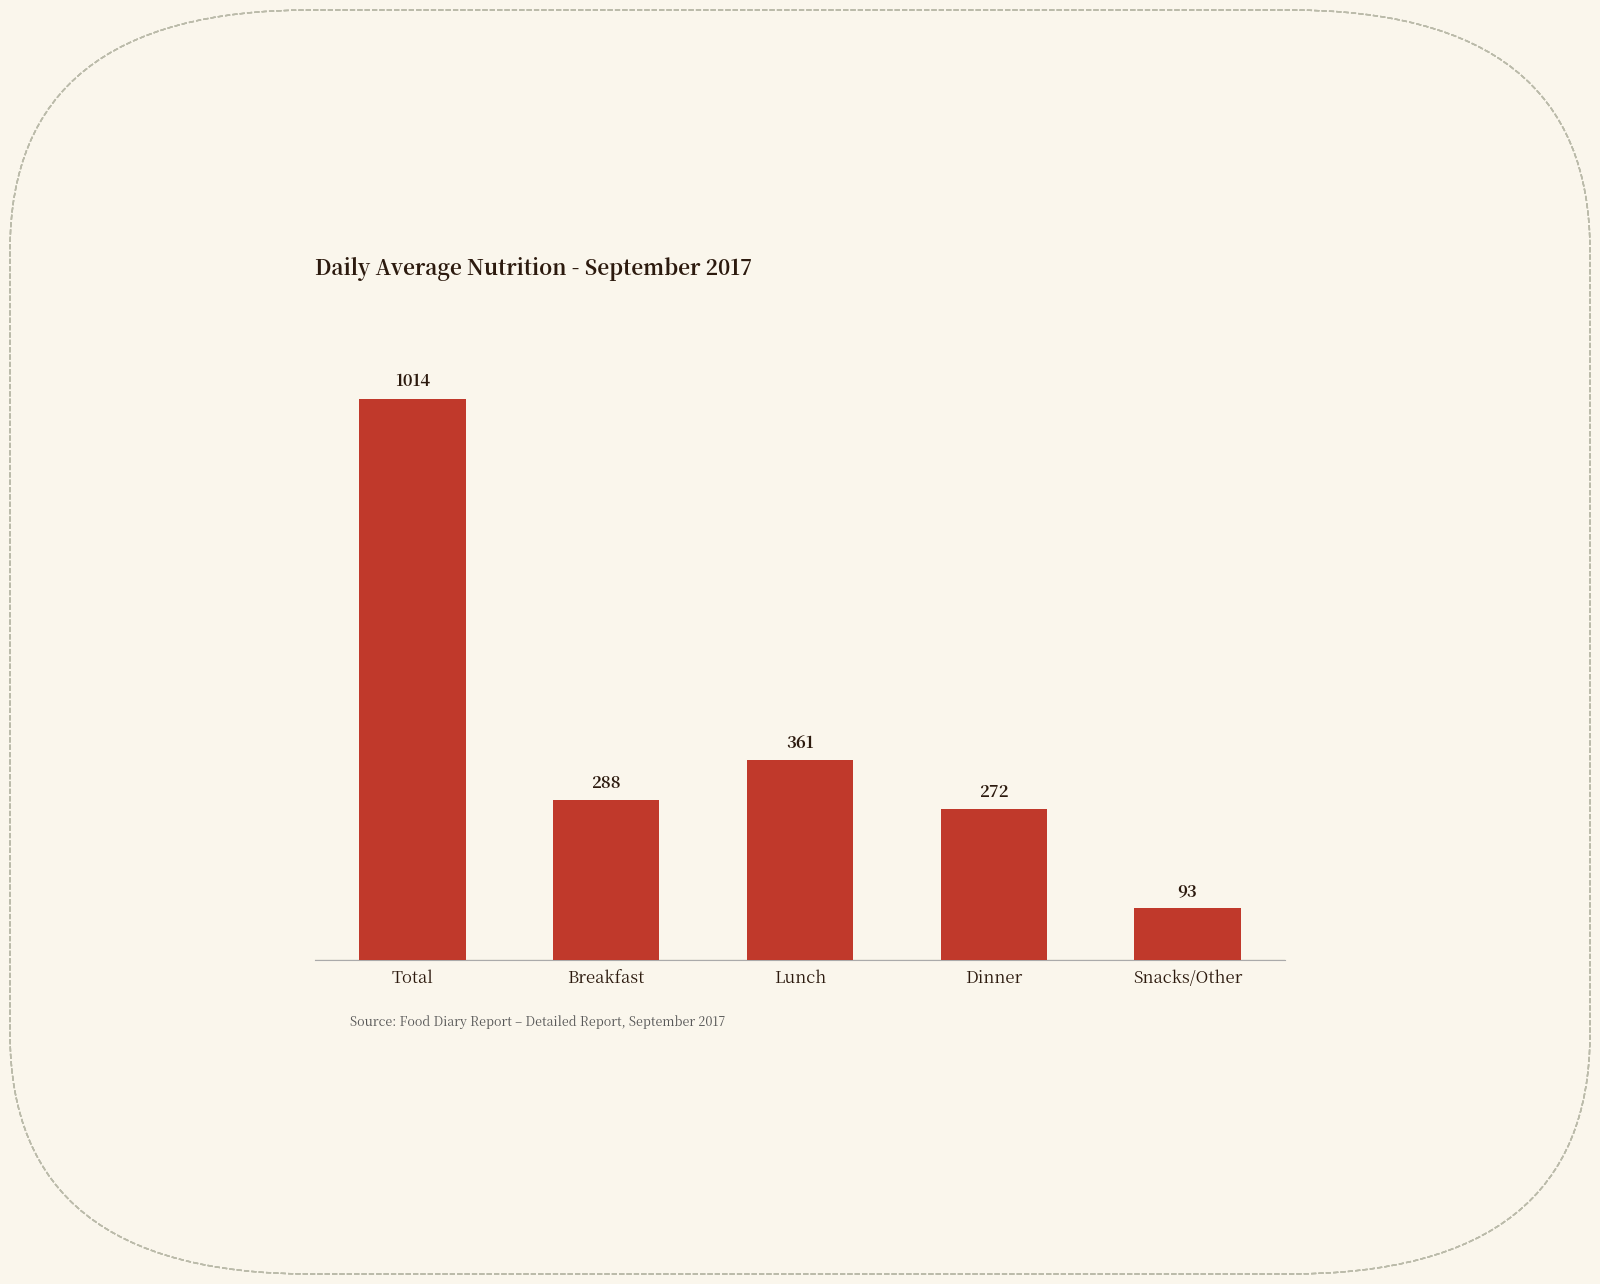

Reading left to right, list all the values displayed in this chart.

1014	288	361	272	93